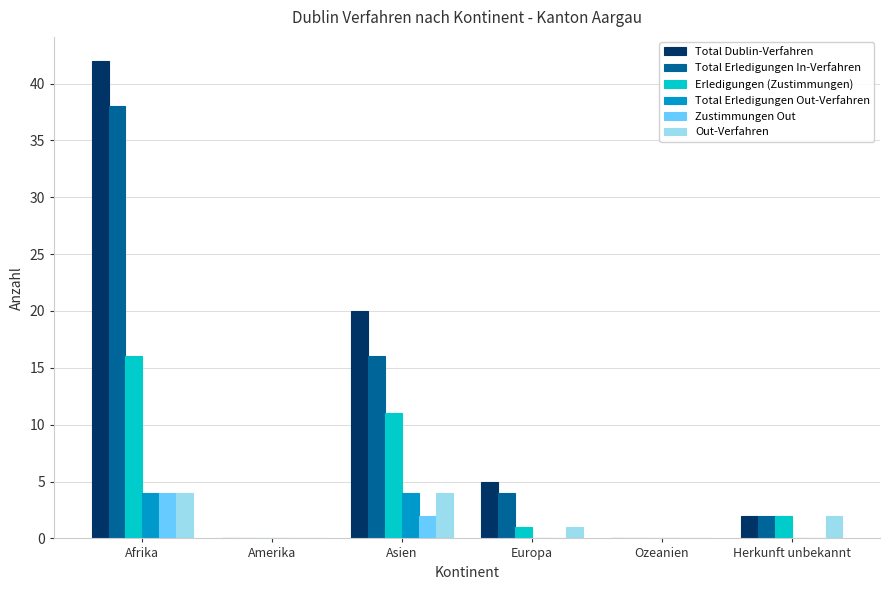

What is the greatest value displayed?

42